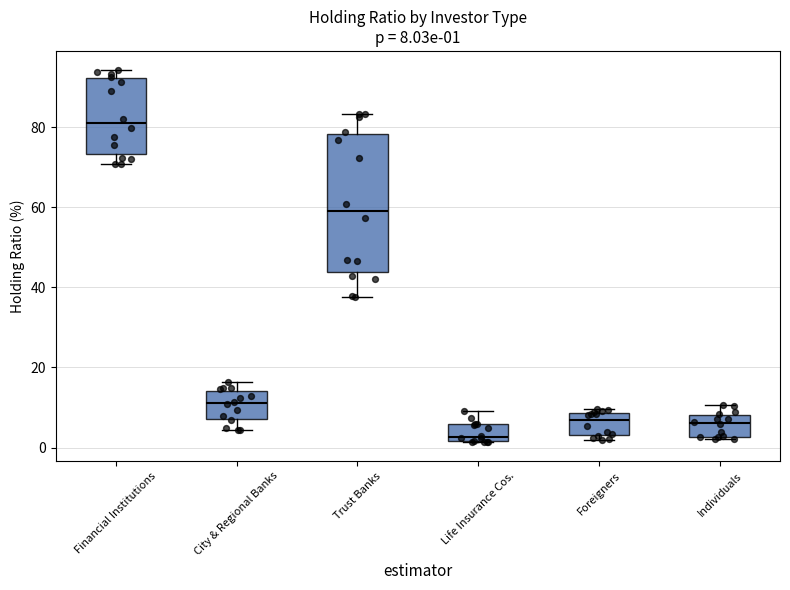

Which box is the tallest, from its lower edge to its upper edge?

Trust Banks